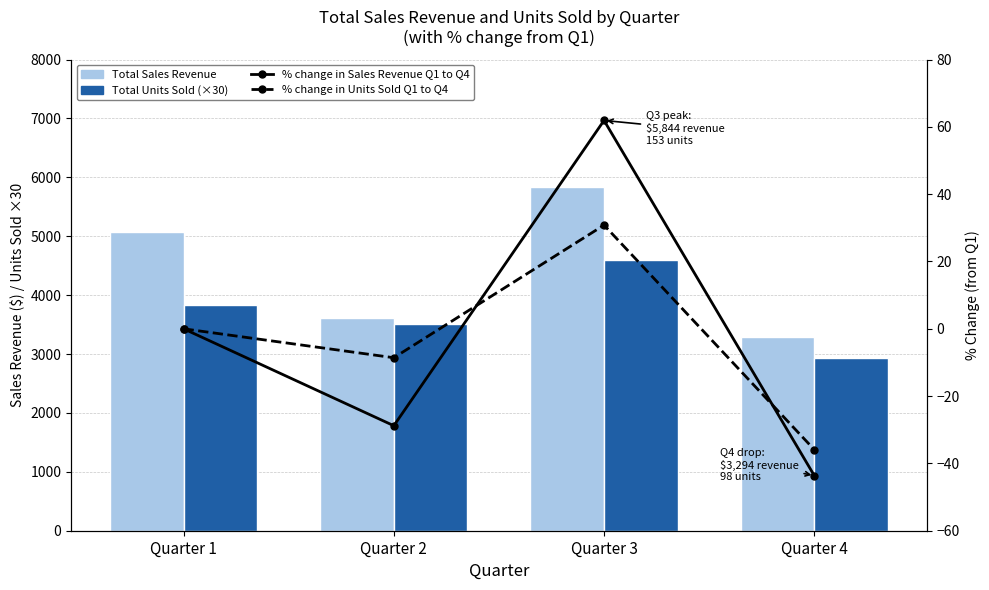

True or false: Total Sales Revenue has a value of 1704.2 at Quarter 2.

False